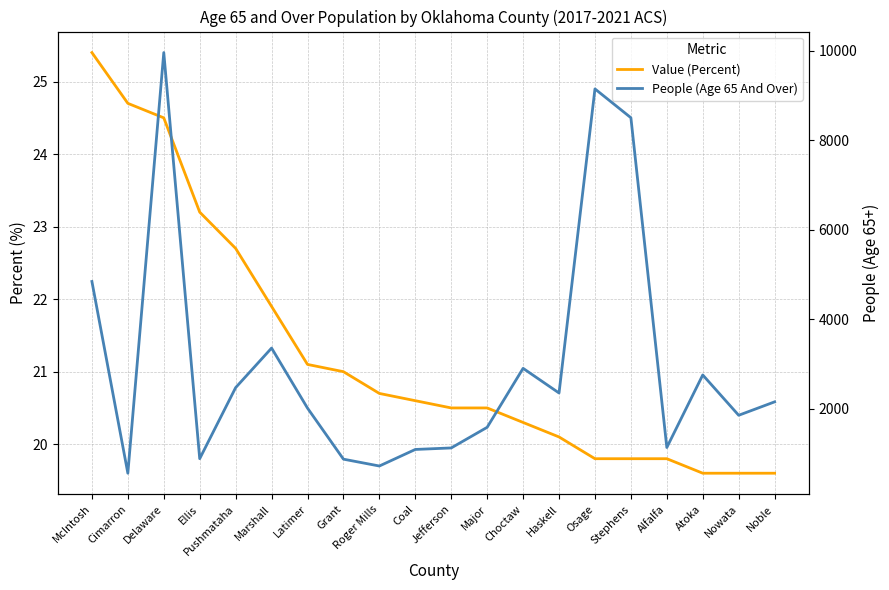

What is the difference between the Value (Percent) values at Haskell and Latimer?

1.0